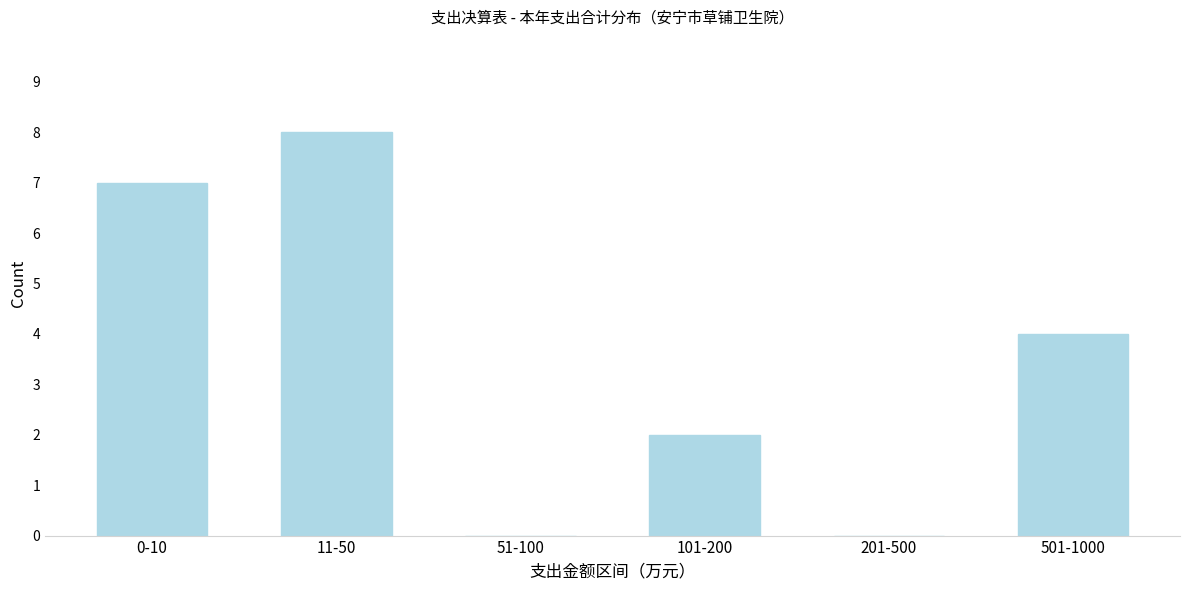

Reading right to left, what are all the values shown in this chart?

501-1000=4	201-500=0	101-200=2	51-100=0	11-50=8	0-10=7